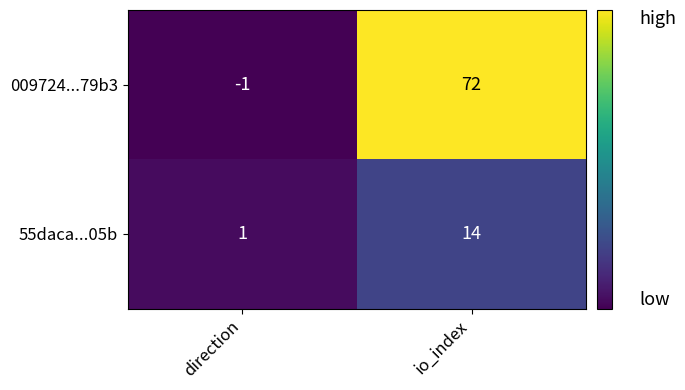

Reading left to right, list all the values displayed in this chart.

009724...79b3: -1	72
55daca...05b: 1	14